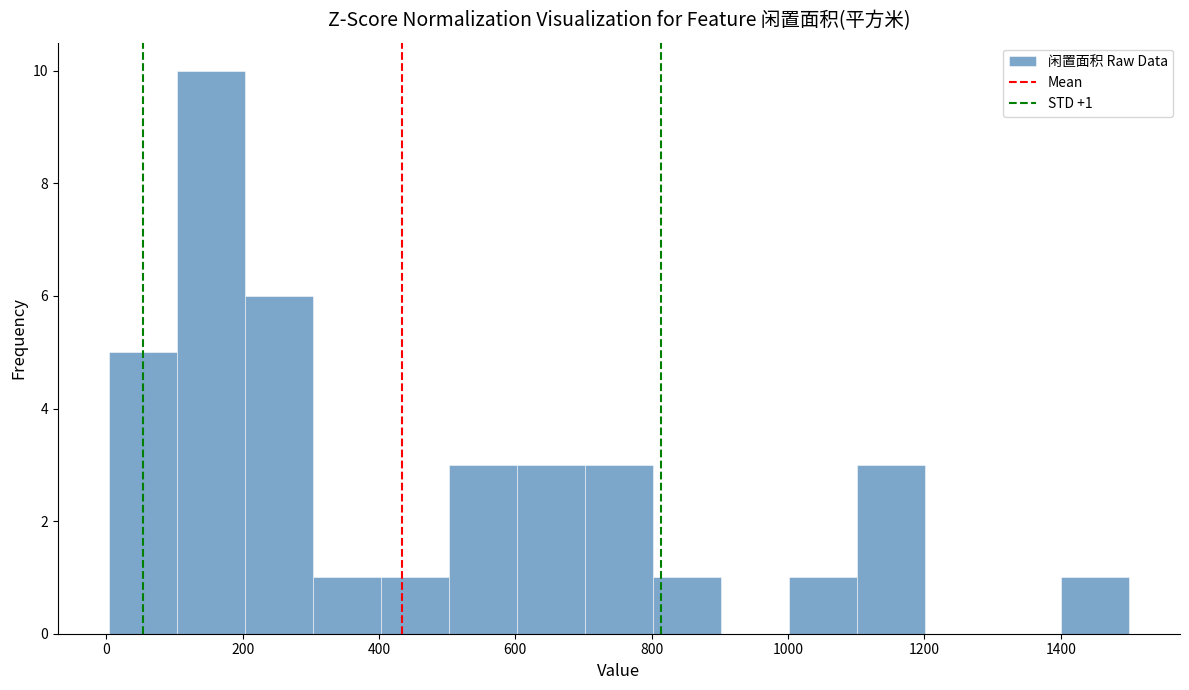

Over which range of the x-axis is the bar tallest?

100 to 200